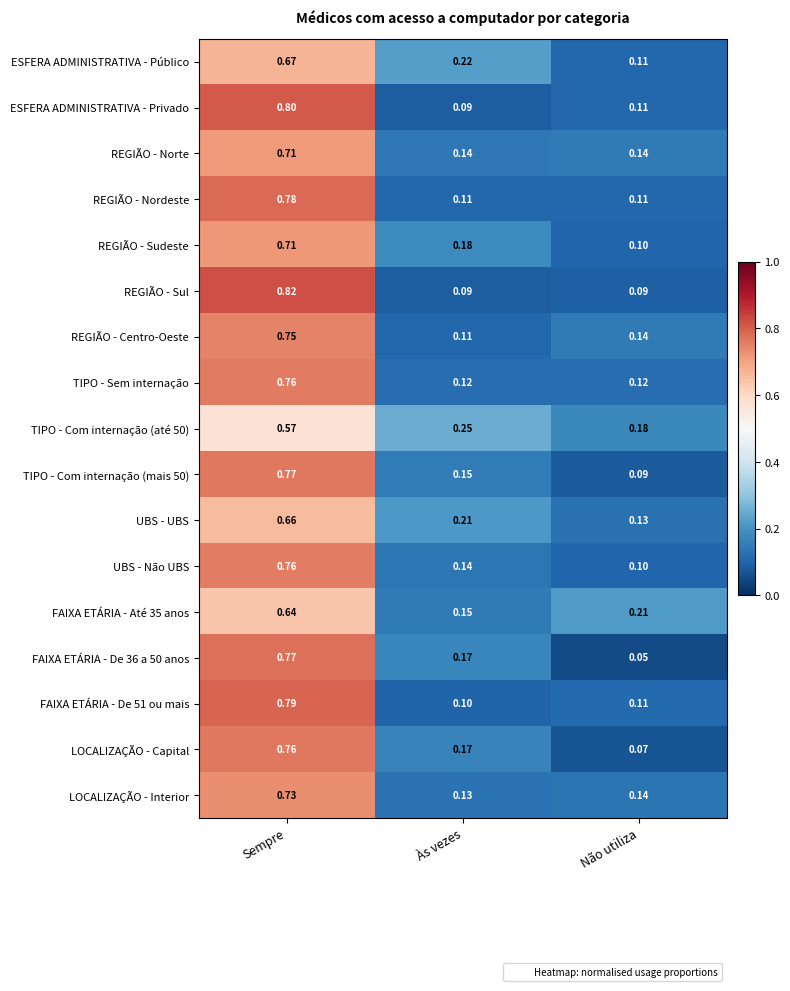

Count the number of data series in this chart.

17